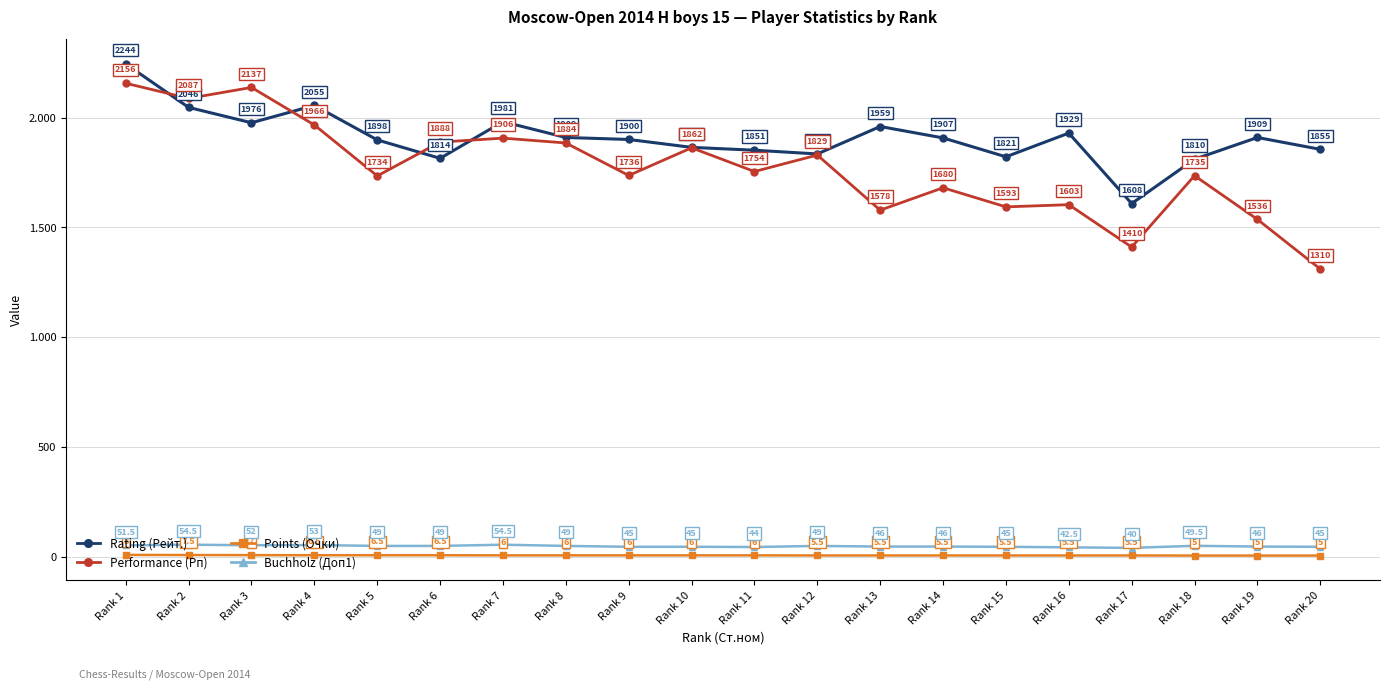

Rank the series at Rank 3 from highest to lowest value.

Performance (Рп), Rating (Рейт.), Buchholz (Доп1), Points (Очки)